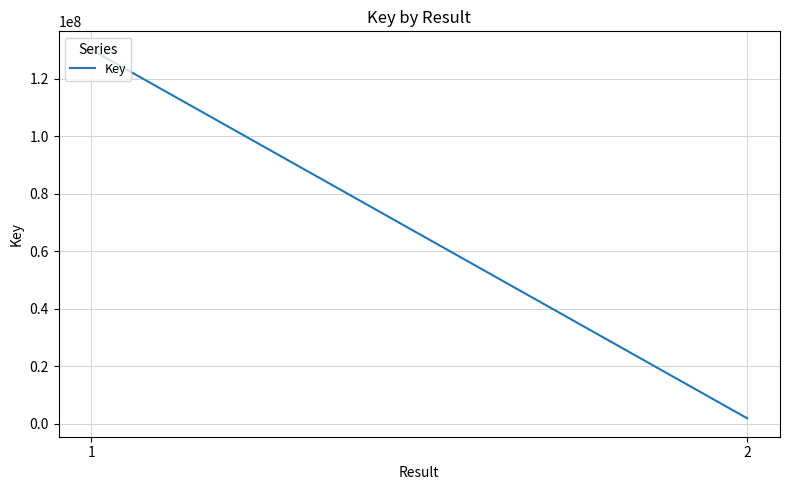

How many lines are shown in the chart?

1